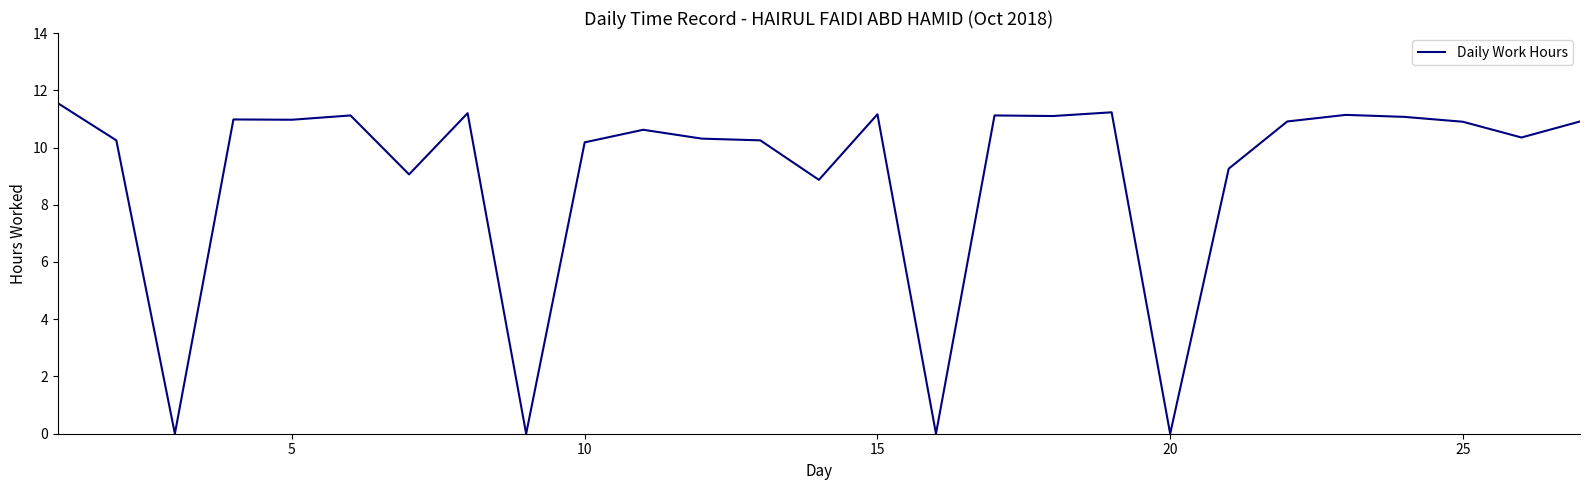

Reading left to right, transcribe all the data shown in this chart.

11.6	10.2	0.0	11.0	11.0	11.1	9.1	11.2	0.0	10.2	10.6	10.3	10.2	8.9	11.2	0.0	11.1	11.1	11.2	0.0	9.3	10.9	11.1	11.1	10.9	10.3	10.9